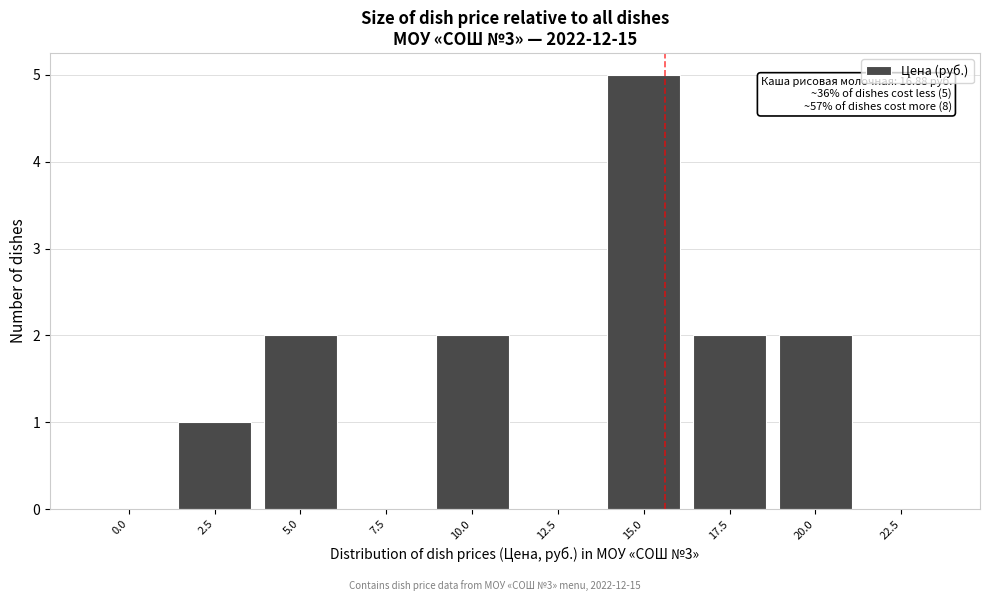

Reading left to right, what are all the values shown in this chart?

0.0=0	2.5=1	5.0=2	7.5=0	10.0=2	12.5=0	15.0=5	17.5=2	20.0=2	22.5=0